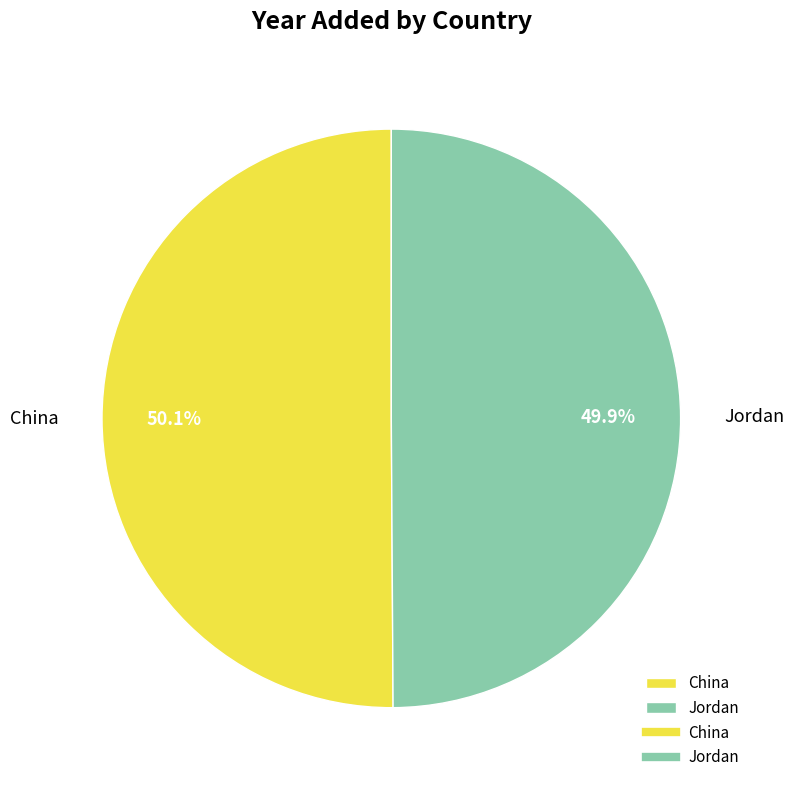

How many slices are in this pie chart?

2